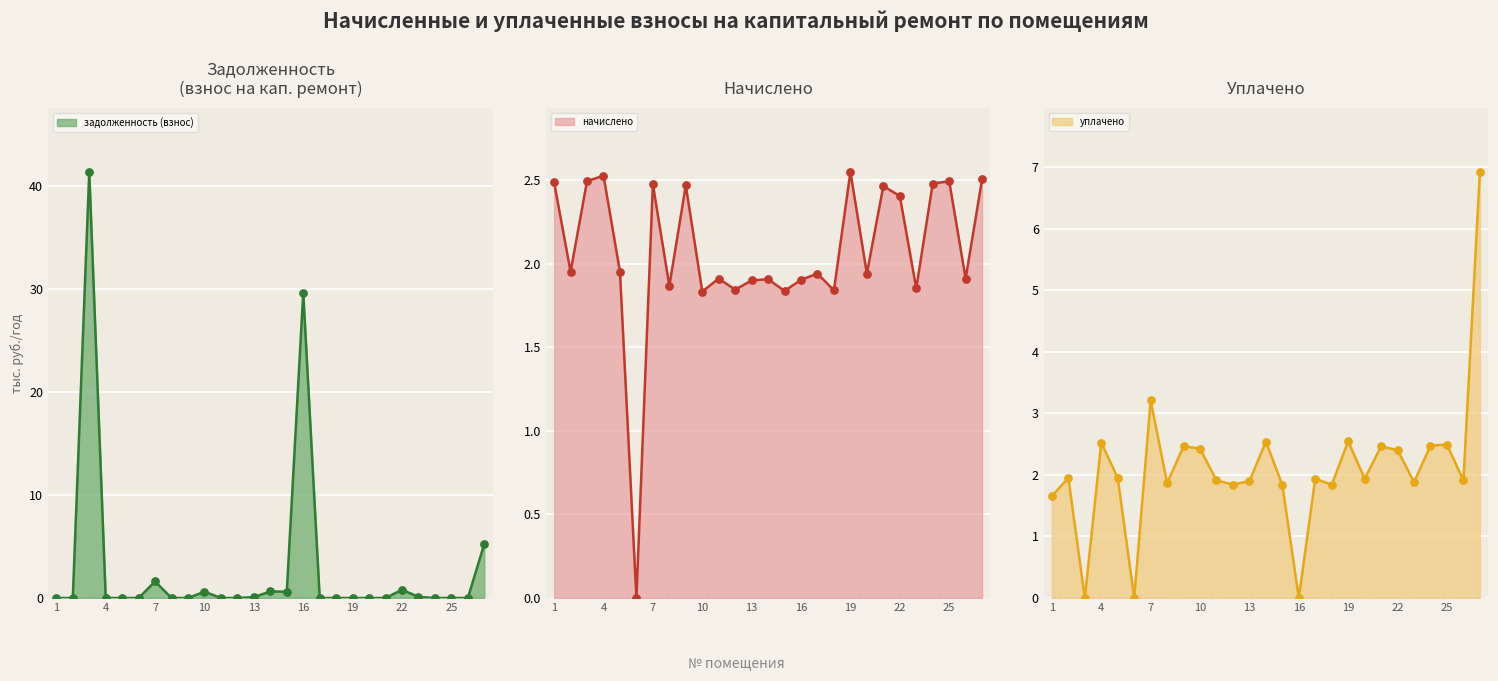

Is the value of задолженность (взнос) at 7 greater than the value of задолженность (пени) at 18?

Yes